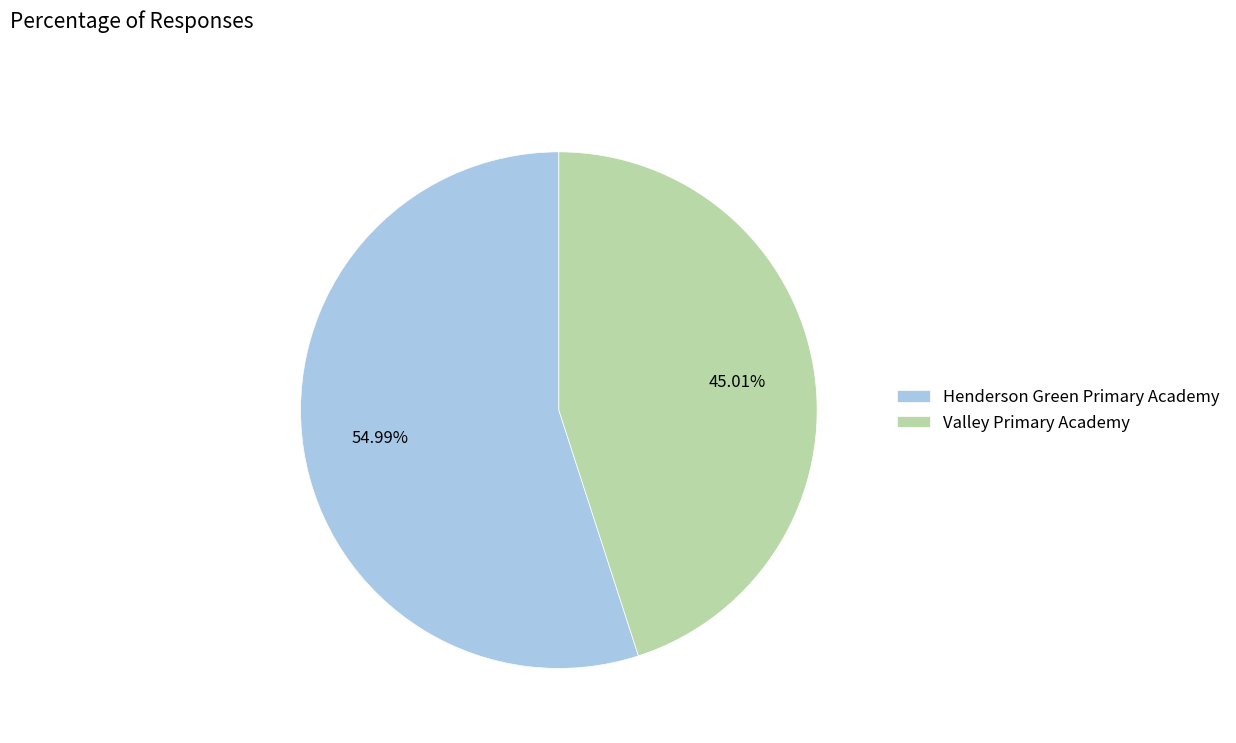

Which category accounts for the majority?

Henderson Green Primary Academy